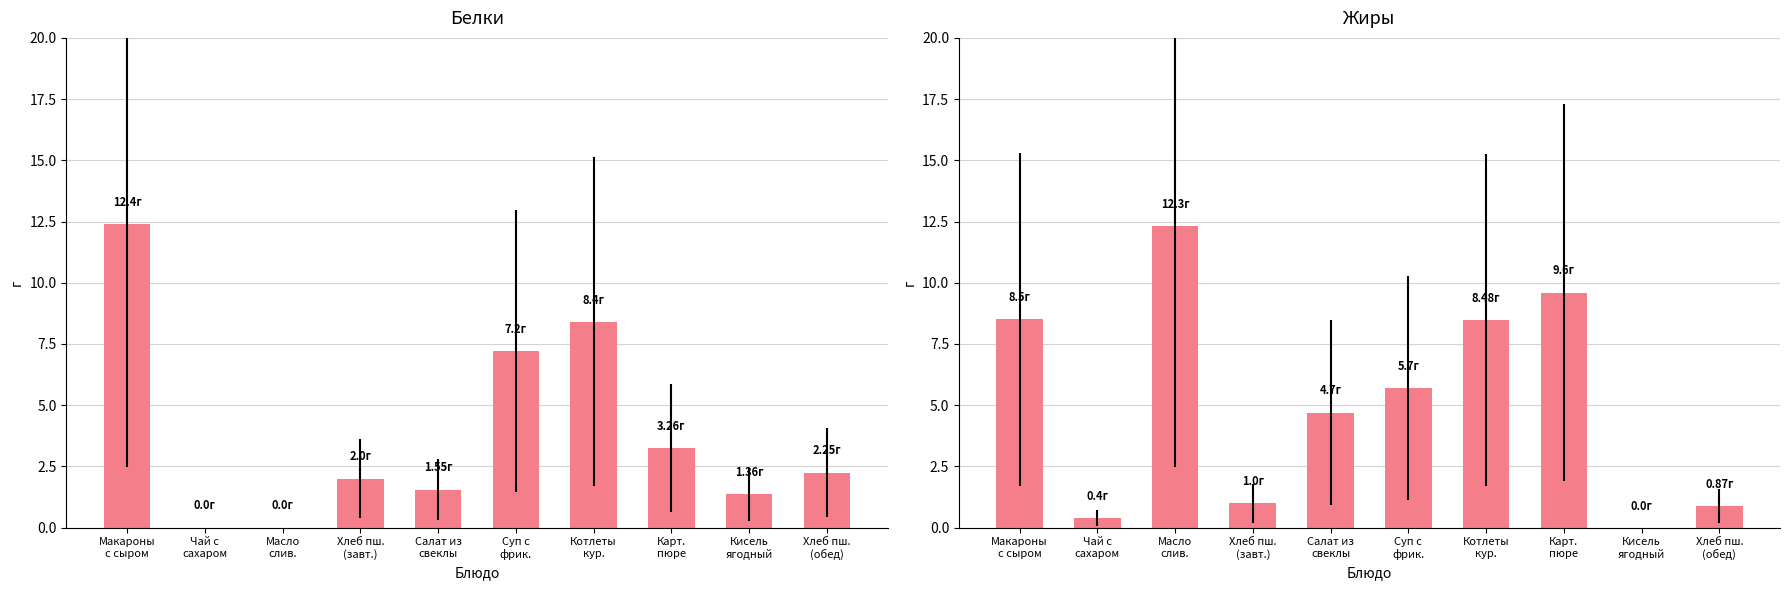

Are the bars horizontal?

No